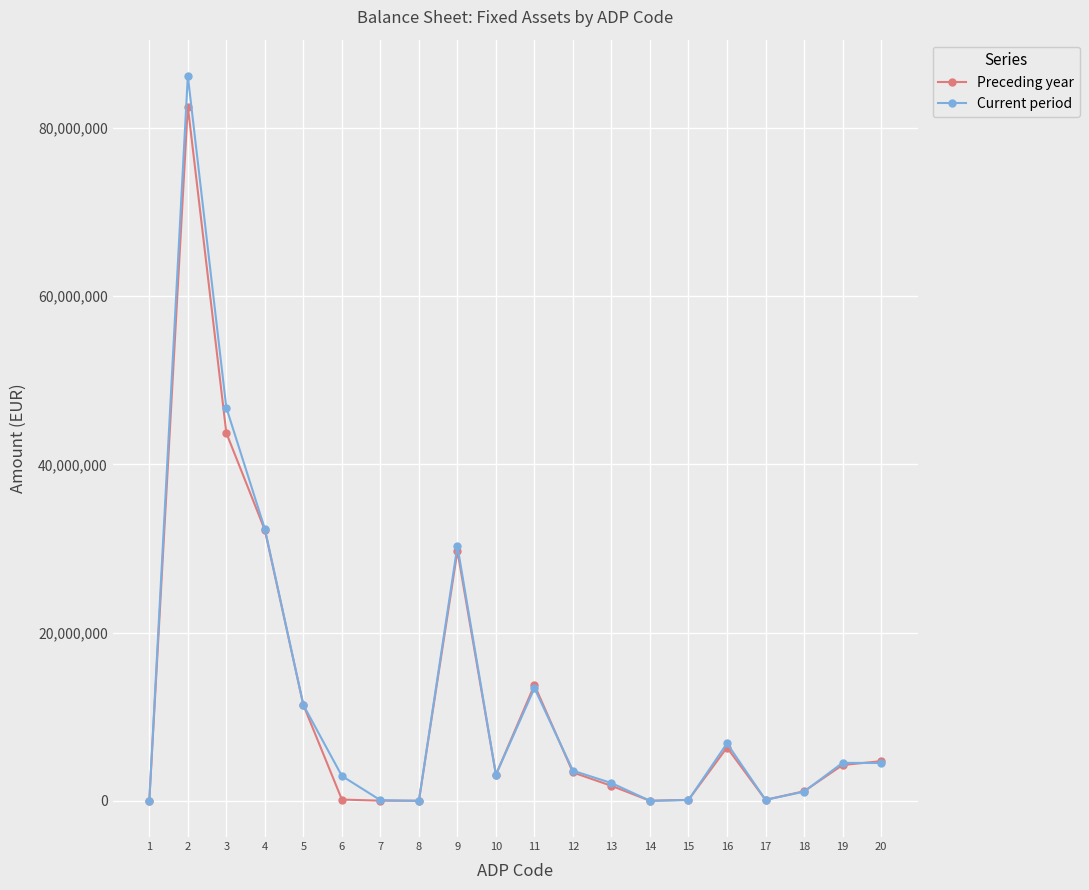

The value of Preceding year at 9 is 29695054. True or false?

True